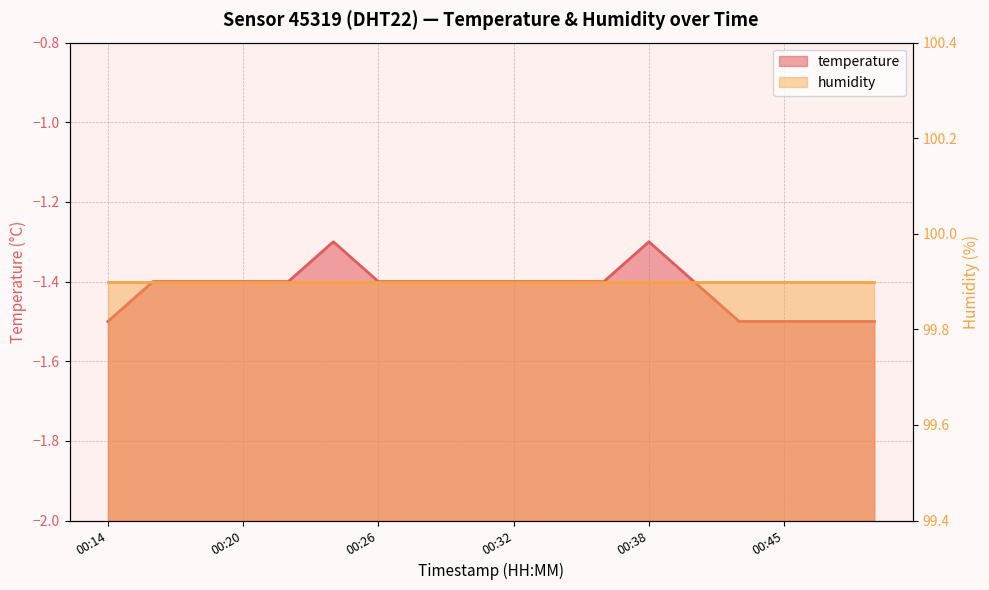

Reading right to left, extract all data points from this chart.

-1.5	-1.5	-1.5	-1.5	-1.4	-1.3	-1.4	-1.4	-1.4	-1.4	-1.4	-1.4	-1.3	-1.4	-1.4	-1.4	-1.4	-1.5